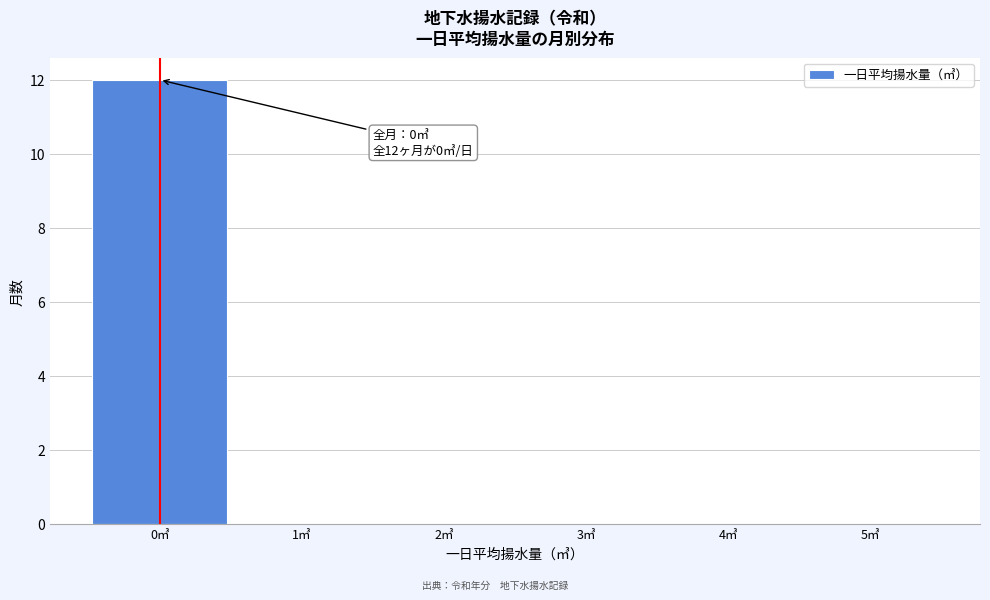

Which range on the x-axis has the tallest bar?

-0.5 to 0.5